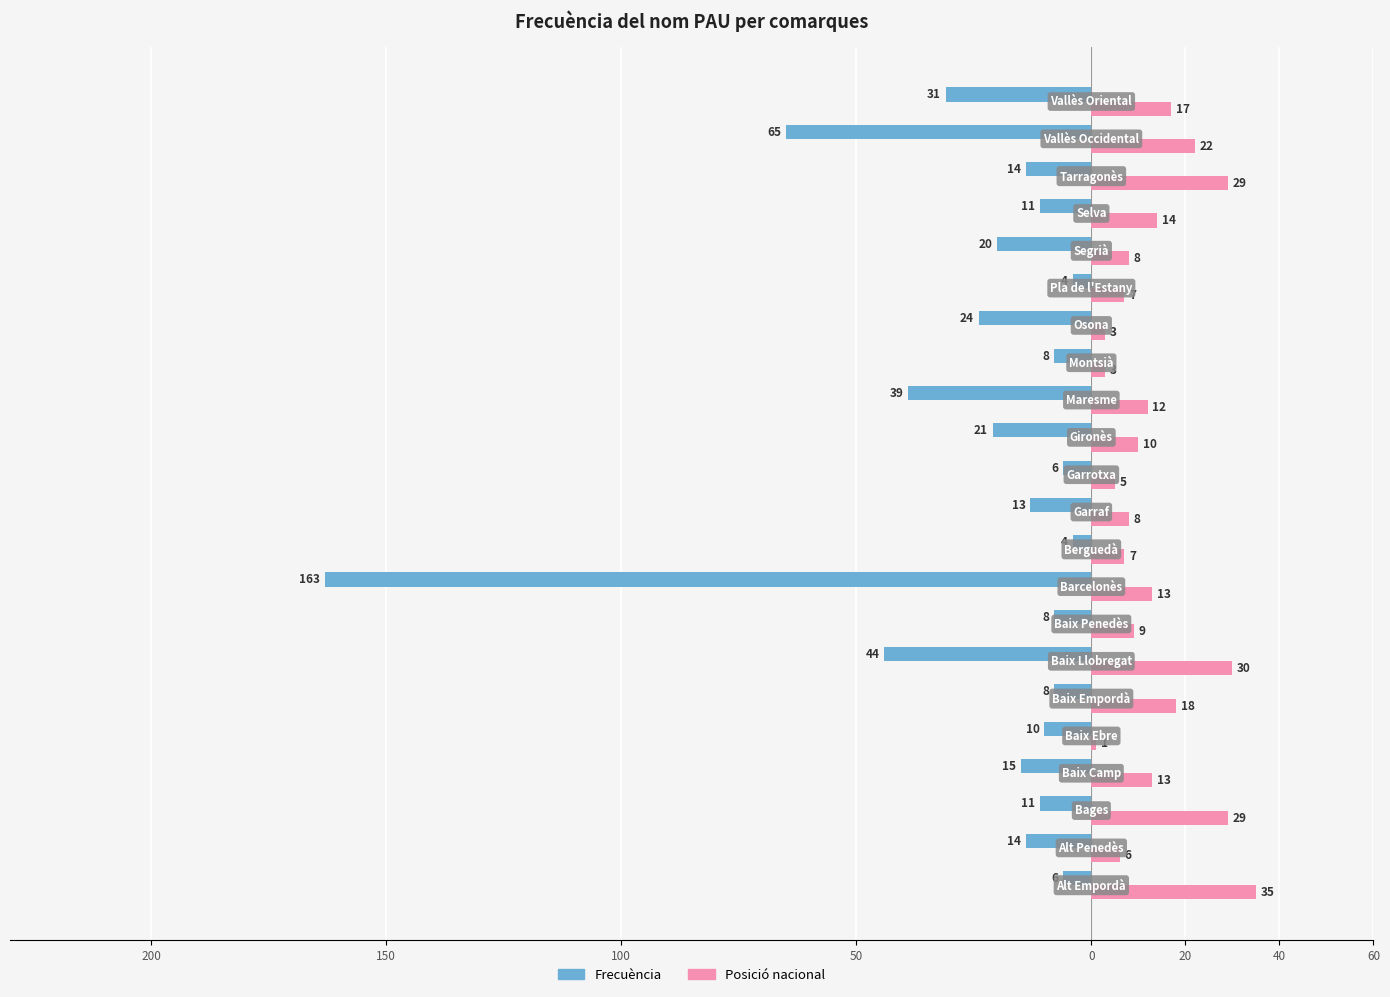

What are all the series names shown in the legend?

Frecuència, Posició nacional